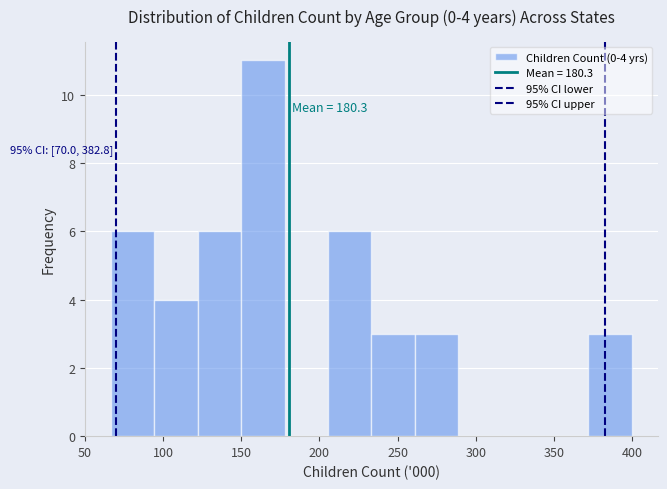

Which range on the x-axis has the tallest bar?

150 to 180